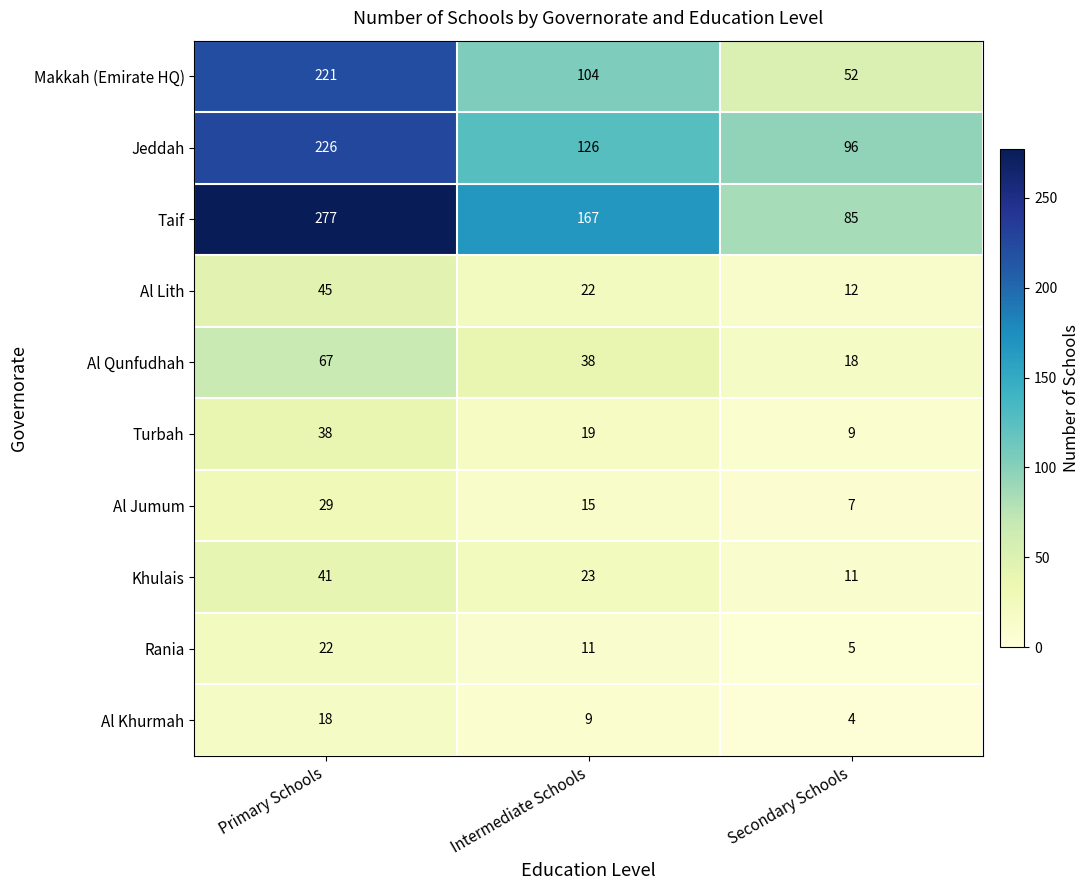

What is the sum of the Jeddah values at Secondary Schools and Primary Schools?

322